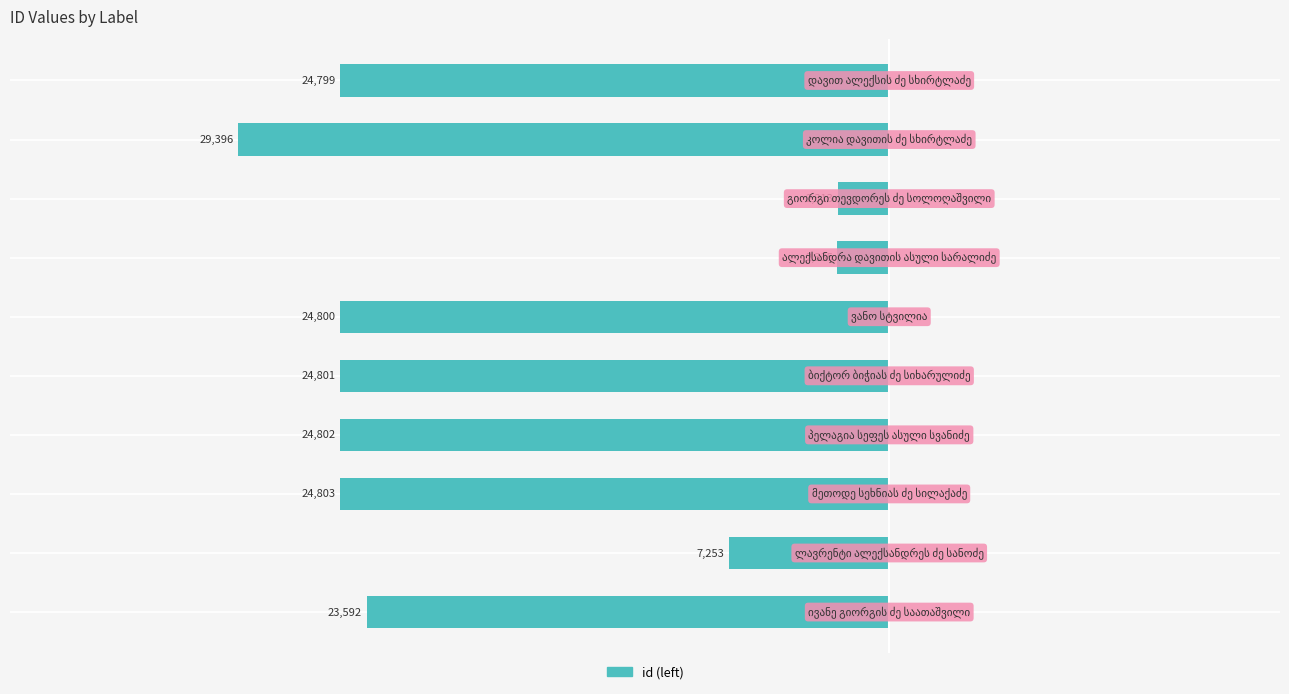

What is the greatest value displayed?

-2313